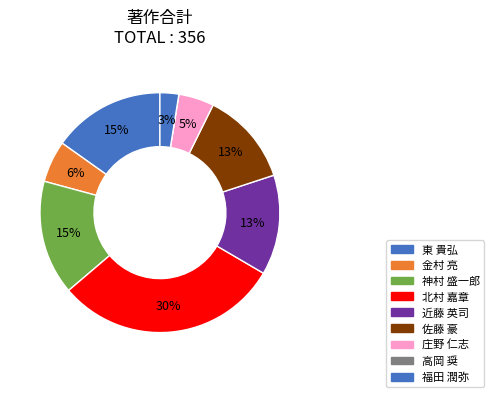

Does 庄野 仁志 account for over 50% of the chart?

No